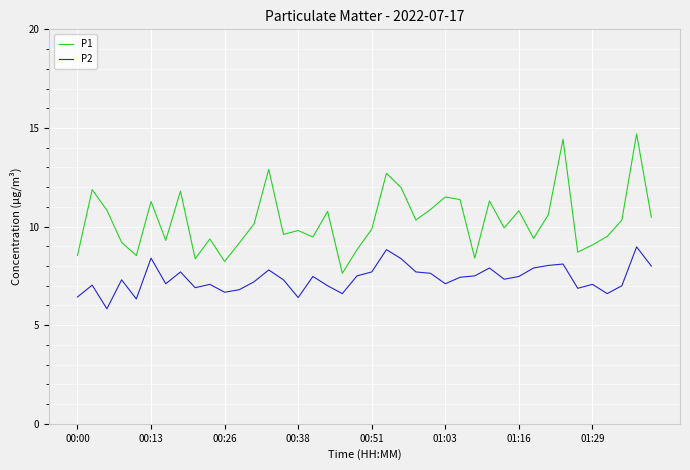

List the series in order of their overall mean, highest first.

P1, P2